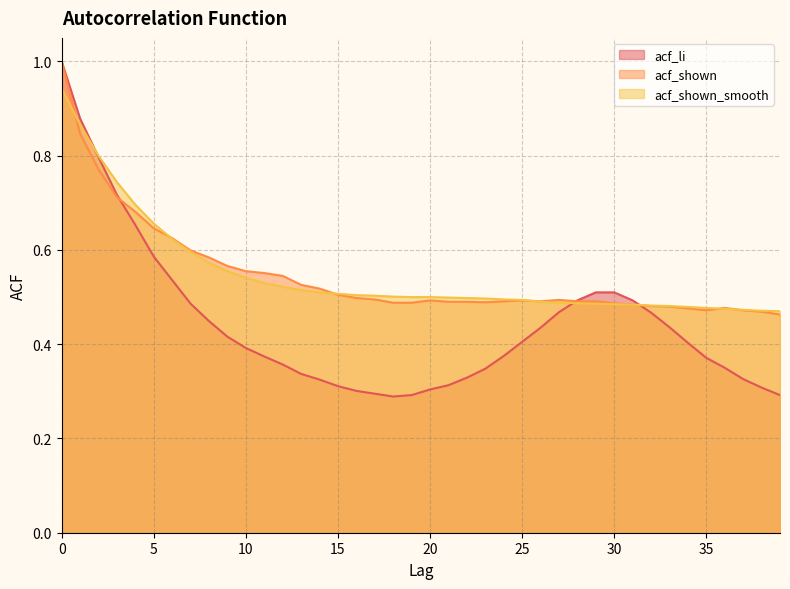

Reading right to left, extract all data points from this chart.

acf_li: 39=0.3	38=0.3	37=0.3	36=0.3	35=0.4	34=0.4	33=0.4	32=0.5	31=0.5	30=0.5	29=0.5	28=0.5	27=0.5	26=0.4	25=0.4	24=0.4	23=0.3	22=0.3	21=0.3	20=0.3	19=0.3	18=0.3	17=0.3	16=0.3	15=0.3	14=0.3	13=0.3	12=0.4	11=0.4	10=0.4	9=0.4	8=0.4	7=0.5	6=0.5	5=0.6	4=0.7	3=0.7	2=0.8	1=0.9	0=1.0
acf_shown: 39=0.5	38=0.5	37=0.5	36=0.5	35=0.5	34=0.5	33=0.5	32=0.5	31=0.5	30=0.5	29=0.5	28=0.5	27=0.5	26=0.5	25=0.5	24=0.5	23=0.5	22=0.5	21=0.5	20=0.5	19=0.5	18=0.5	17=0.5	16=0.5	15=0.5	14=0.5	13=0.5	12=0.5	11=0.6	10=0.6	9=0.6	8=0.6	7=0.6	6=0.6	5=0.6	4=0.7	3=0.7	2=0.8	1=0.8	0=1.0
acf_shown_smooth: 39=0.5	38=0.5	37=0.5	36=0.5	35=0.5	34=0.5	33=0.5	32=0.5	31=0.5	30=0.5	29=0.5	28=0.5	27=0.5	26=0.5	25=0.5	24=0.5	23=0.5	22=0.5	21=0.5	20=0.5	19=0.5	18=0.5	17=0.5	16=0.5	15=0.5	14=0.5	13=0.5	12=0.5	11=0.5	10=0.5	9=0.6	8=0.6	7=0.6	6=0.6	5=0.7	4=0.7	3=0.7	2=0.8	1=0.9	0=0.9